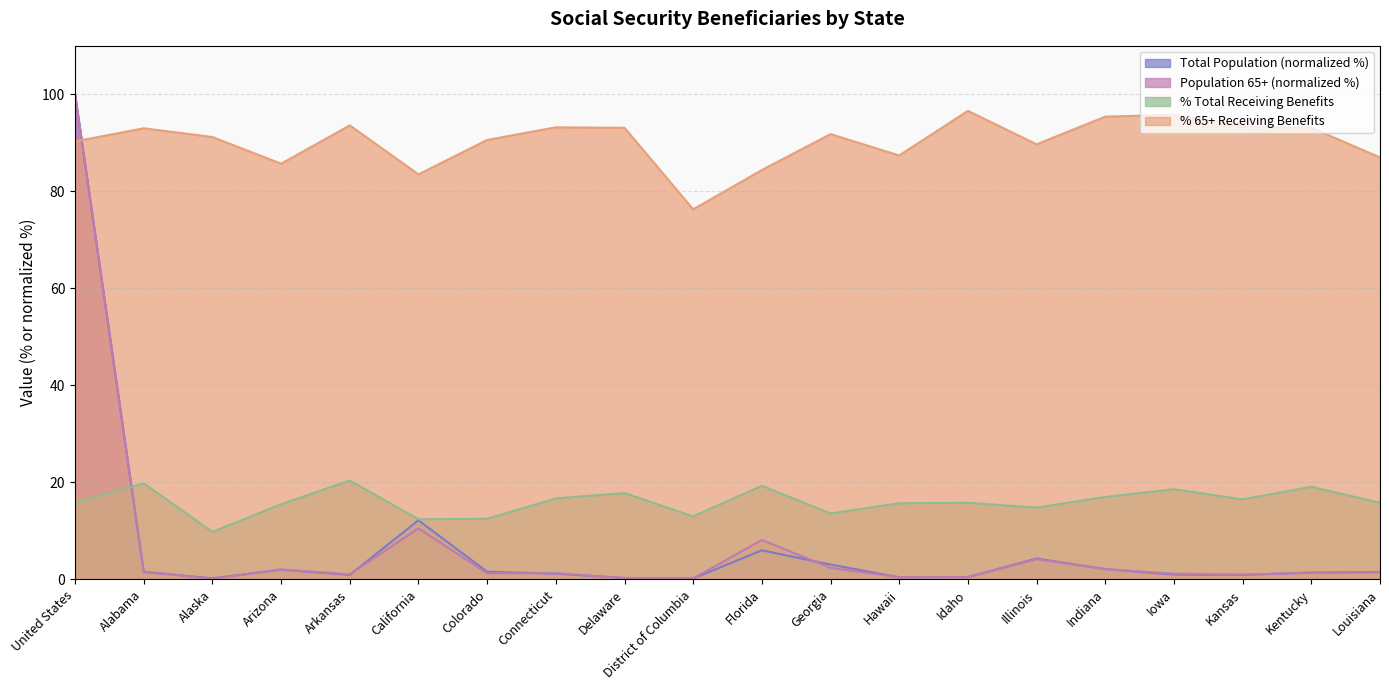

True or false: % 65+ Receiving Benefits has more than 2 points higher than both neighbors.

True